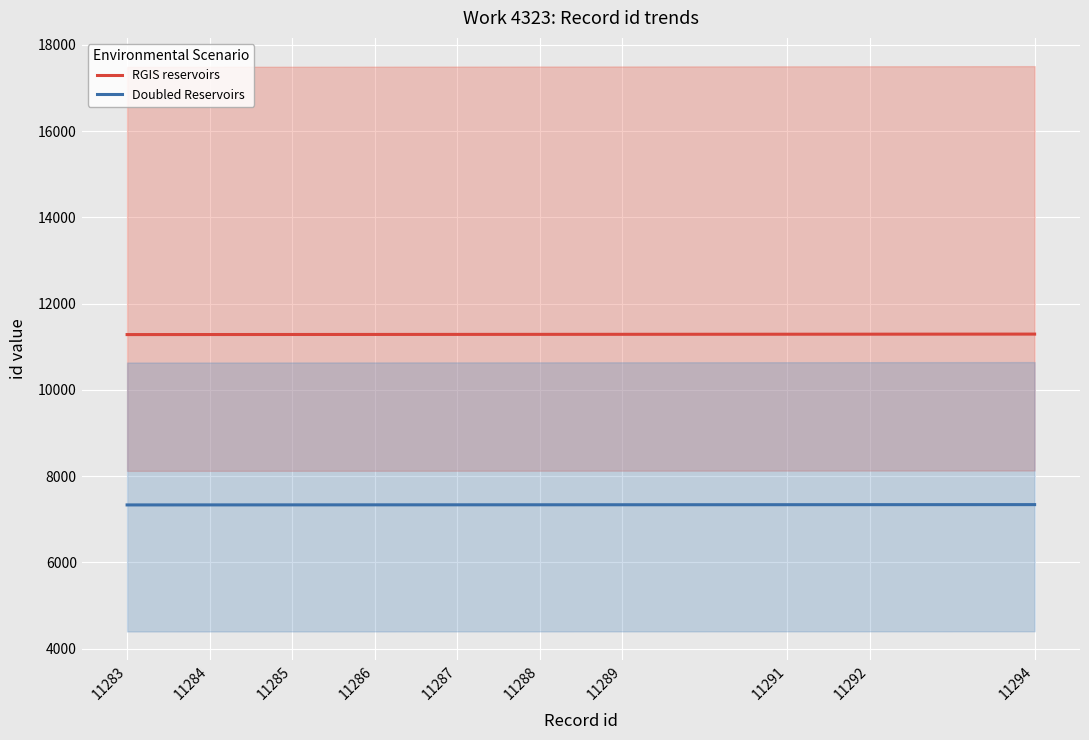

Is this an area chart (filled region under the line)?

No